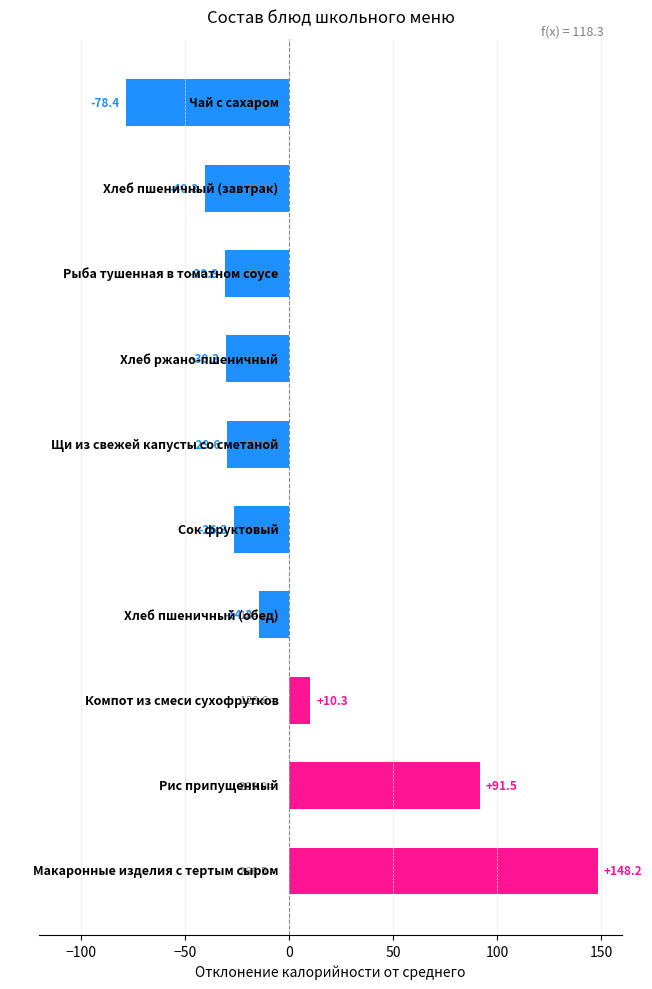

What is the difference between the maximum and minimum values?

226.6